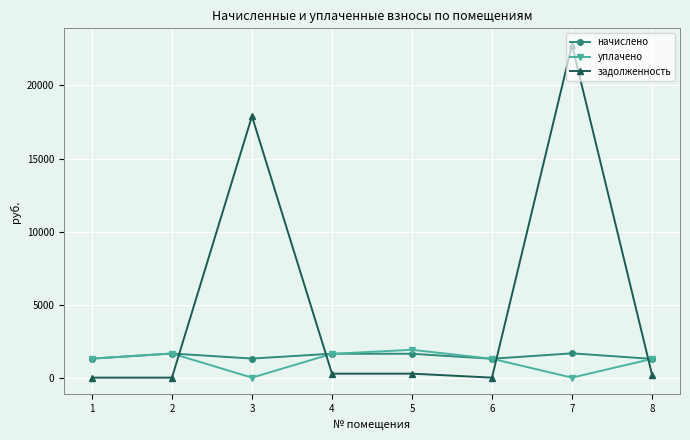

What is the total value across all series at 3?

19200.3